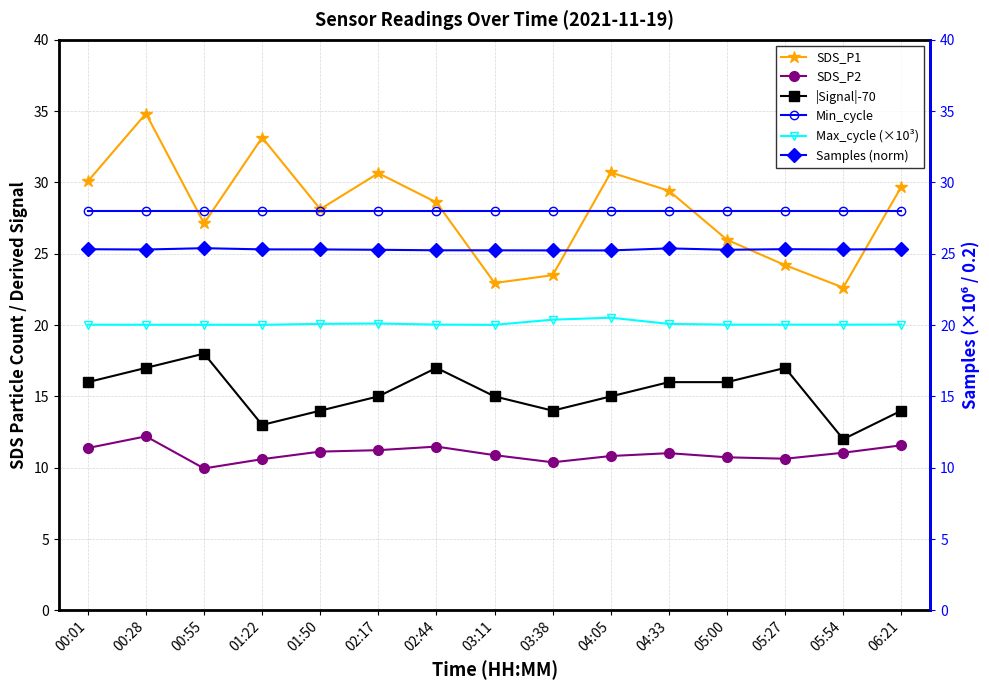

What is the label of the 12th point from the right?

01:22